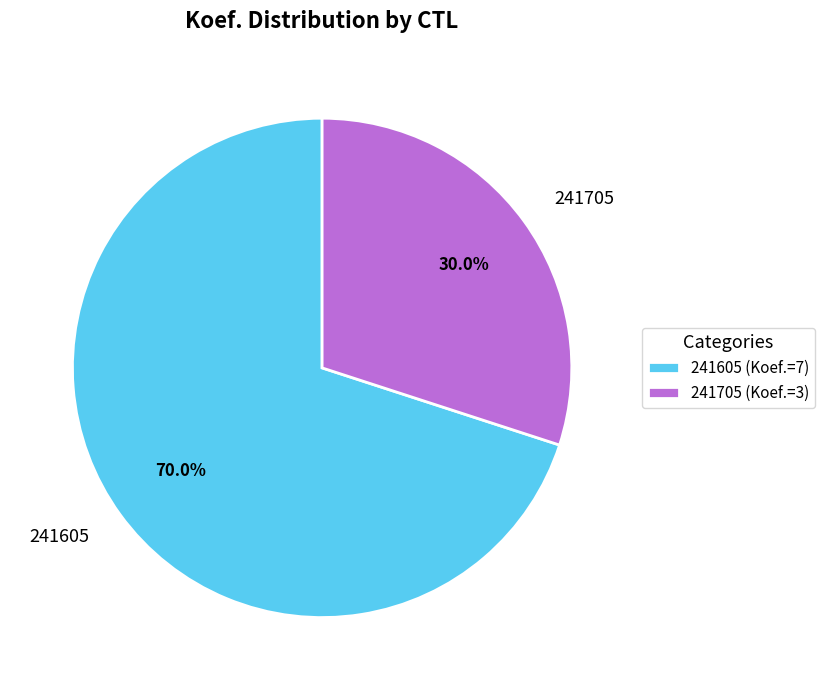

Rank the categories by value from lowest to highest.

241705, 241605